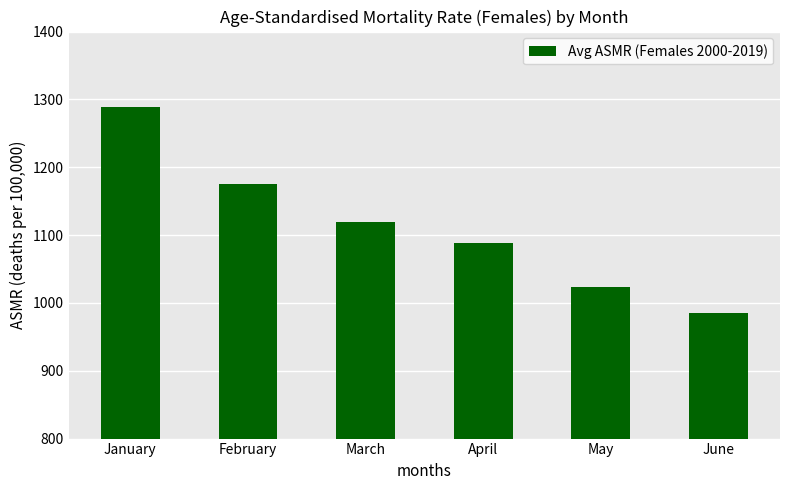

What is the value of the 6th bar from the left?

985.1